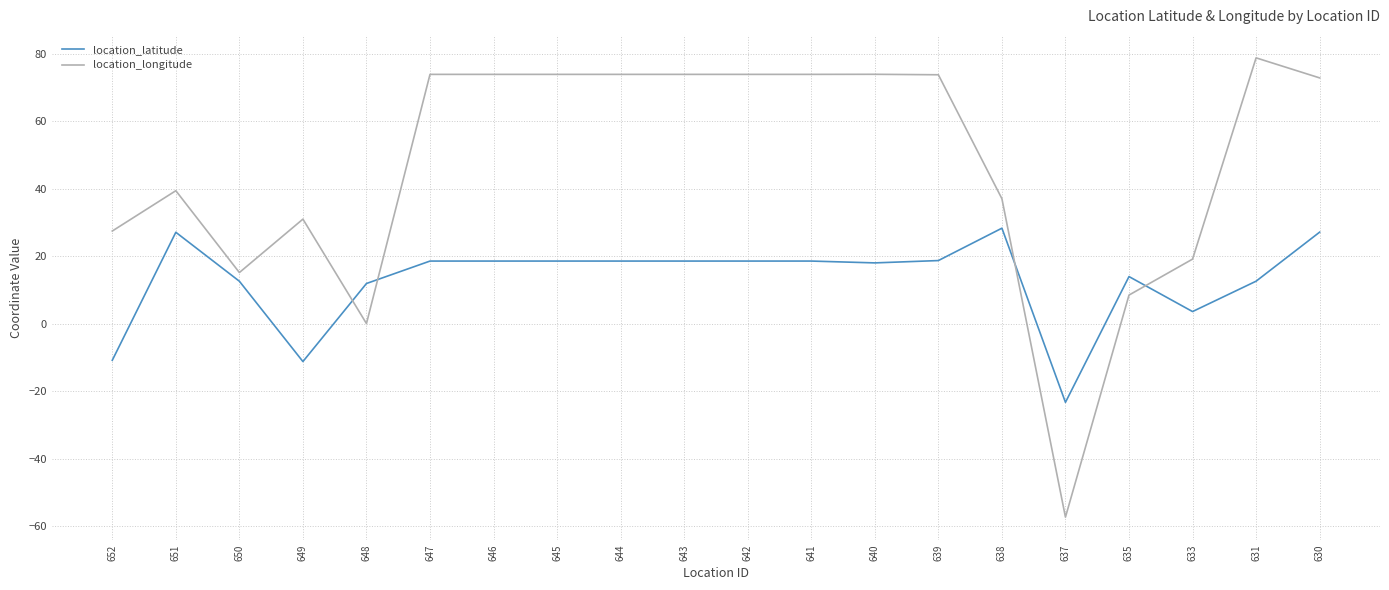

What are all the series names shown in the legend?

location_latitude, location_longitude